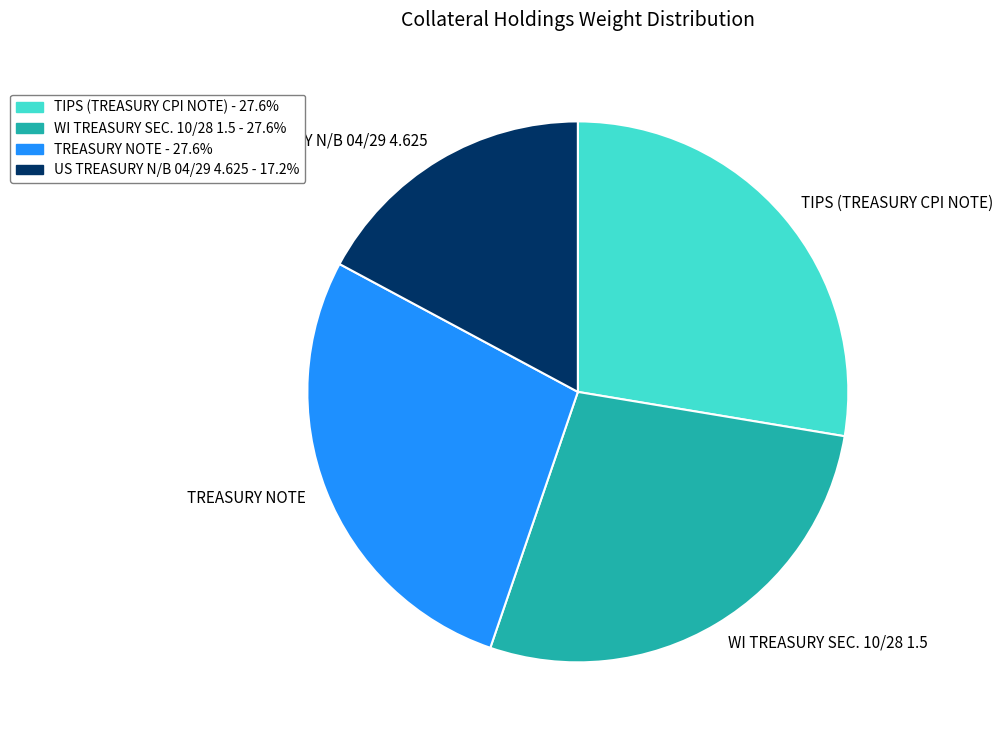

Is TIPS (TREASURY CPI NOTE) the majority of the pie?

No